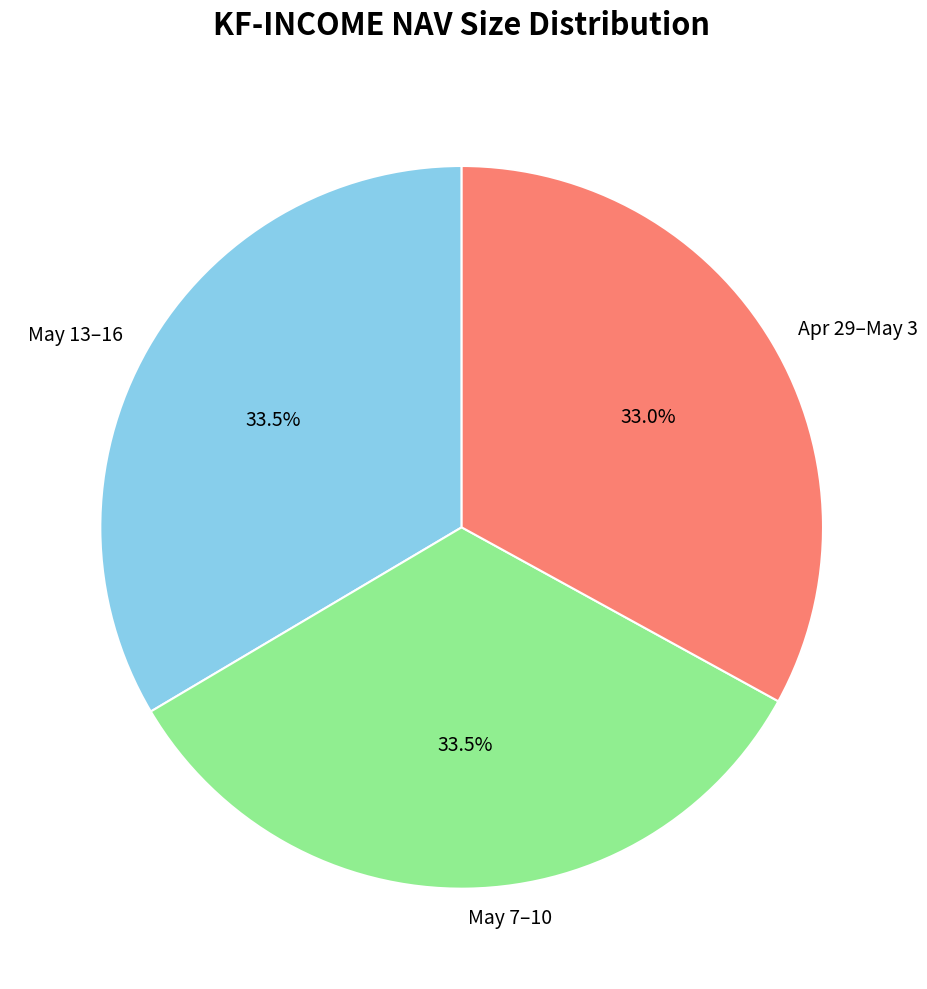

What portion of the pie excludes May 7–10?

66.5%